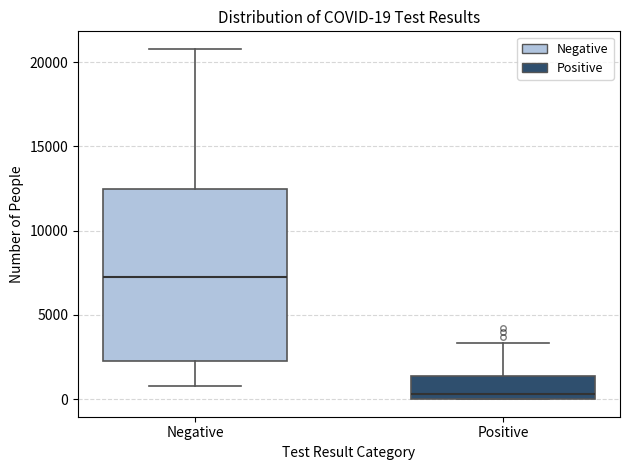

Which box is the tallest, from its lower edge to its upper edge?

Negative